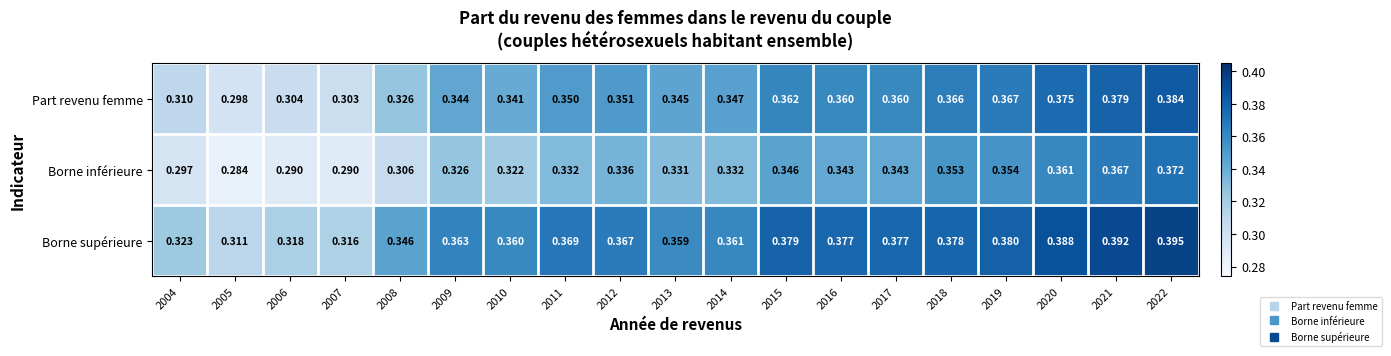

Which series changed the most between 2018 and 2019?

Borne supérieure